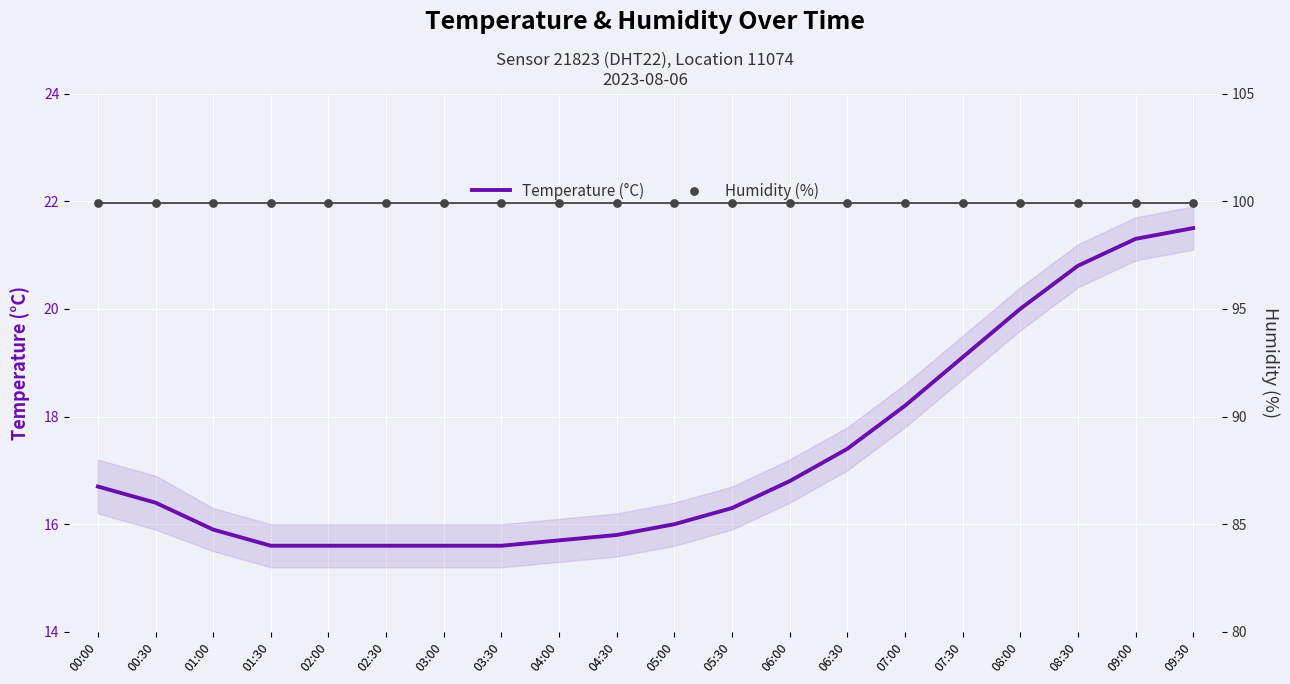

Is the value of Temperature (°C) at 04:00 greater than the value of Humidity (%) at 00:00?

No